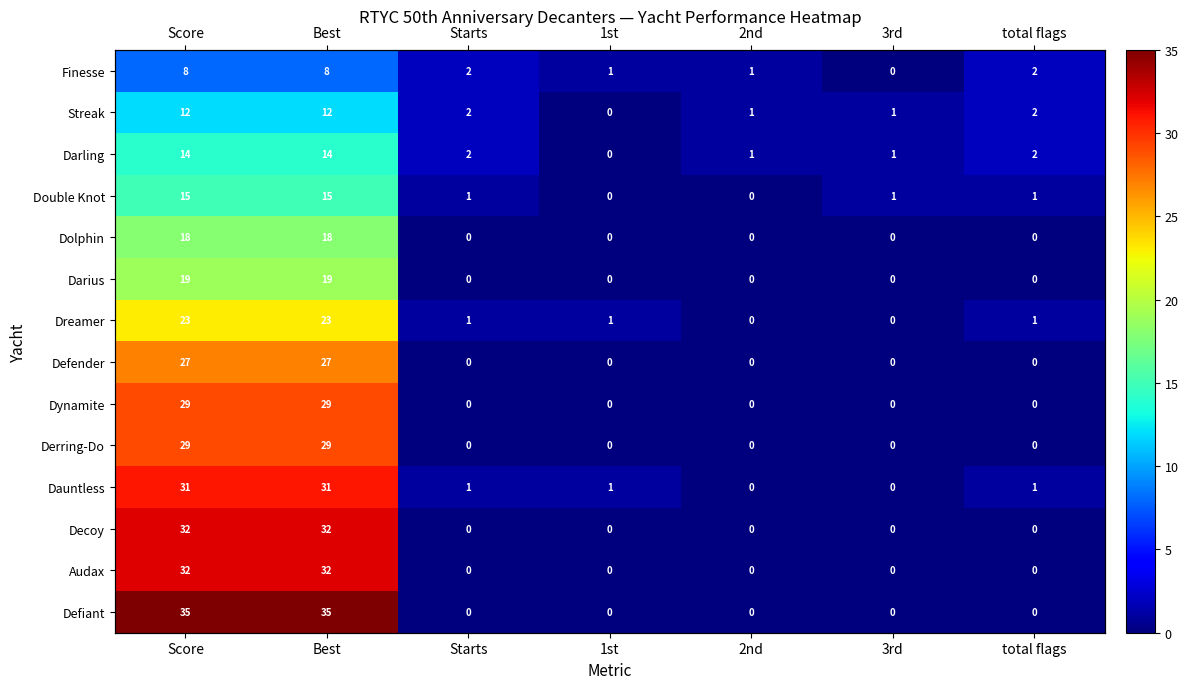

Which series changed the most between Best and total flags?

Defiant